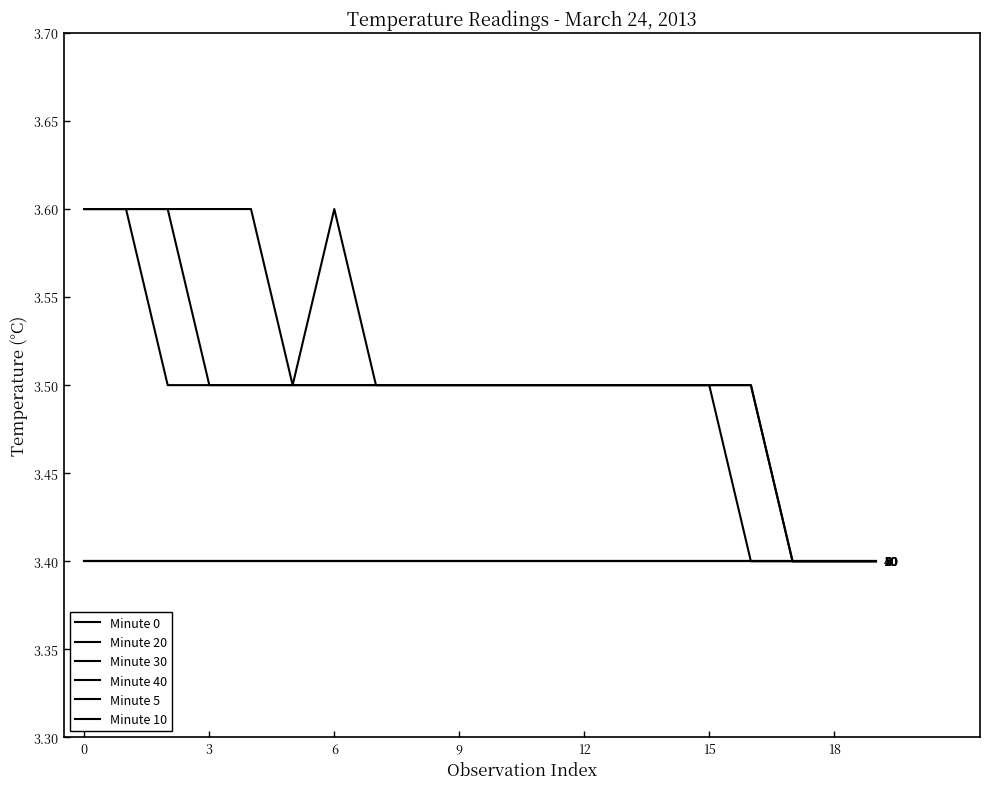

Does the chart display data point markers on the line(s)?

No